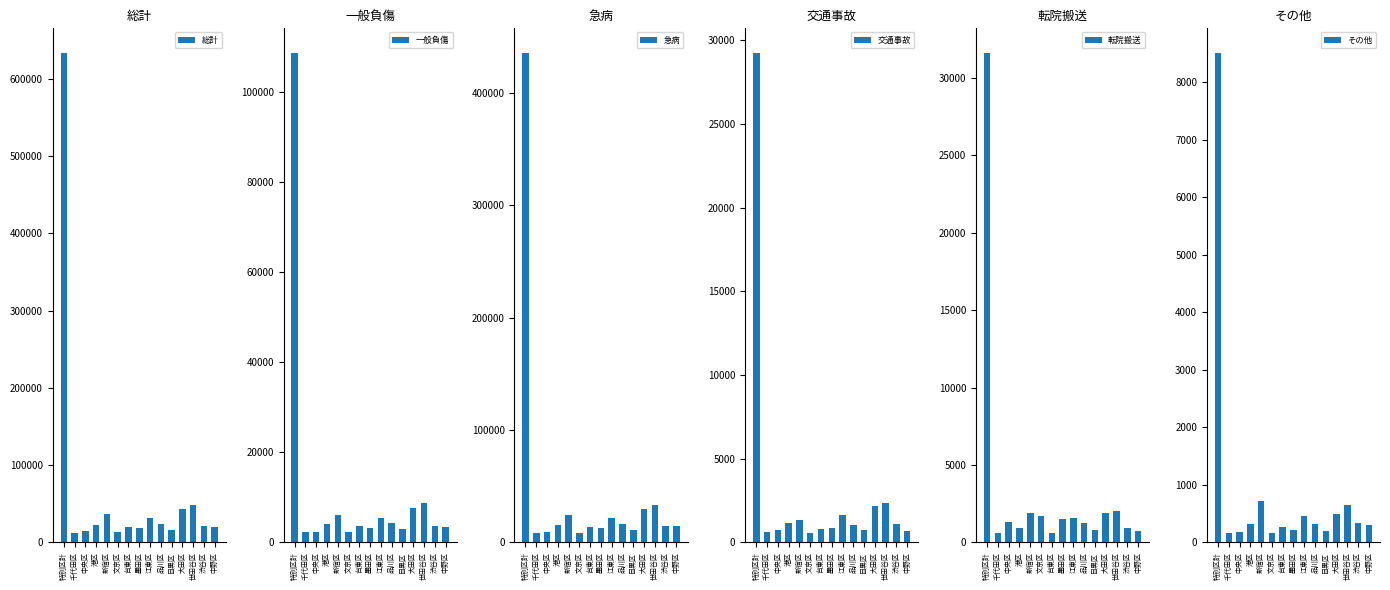

What is the total value across all series at 特別区計?

1247574